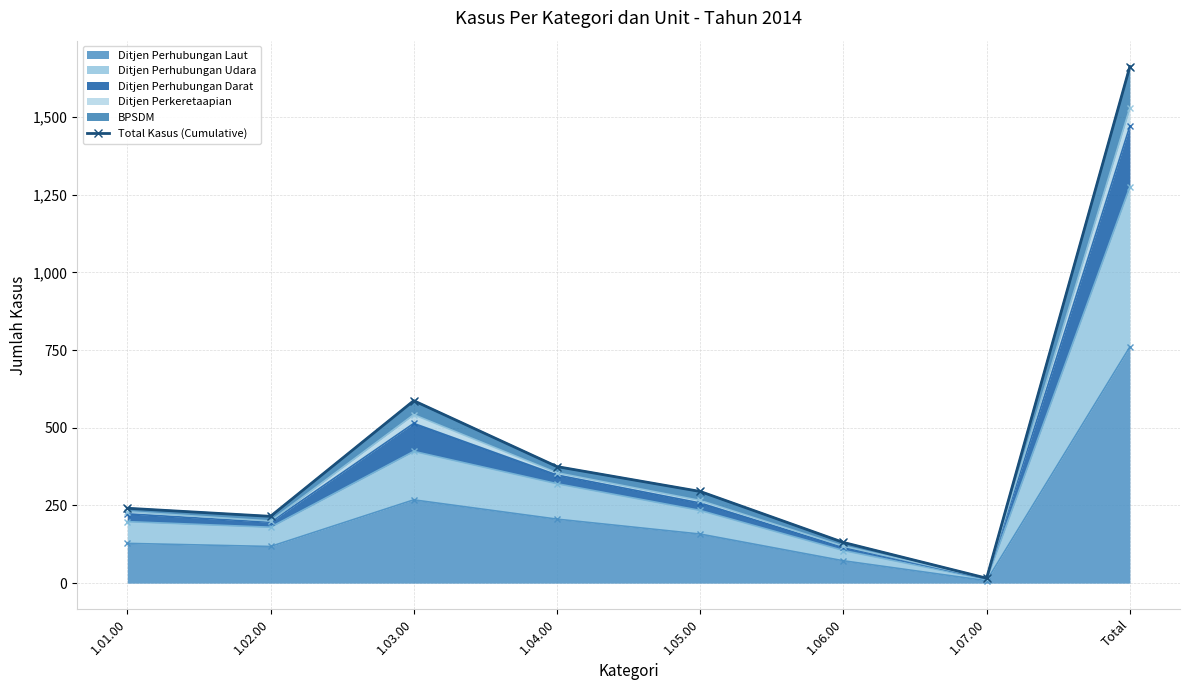

What is the label of the 1st point from the left?

1.01.00